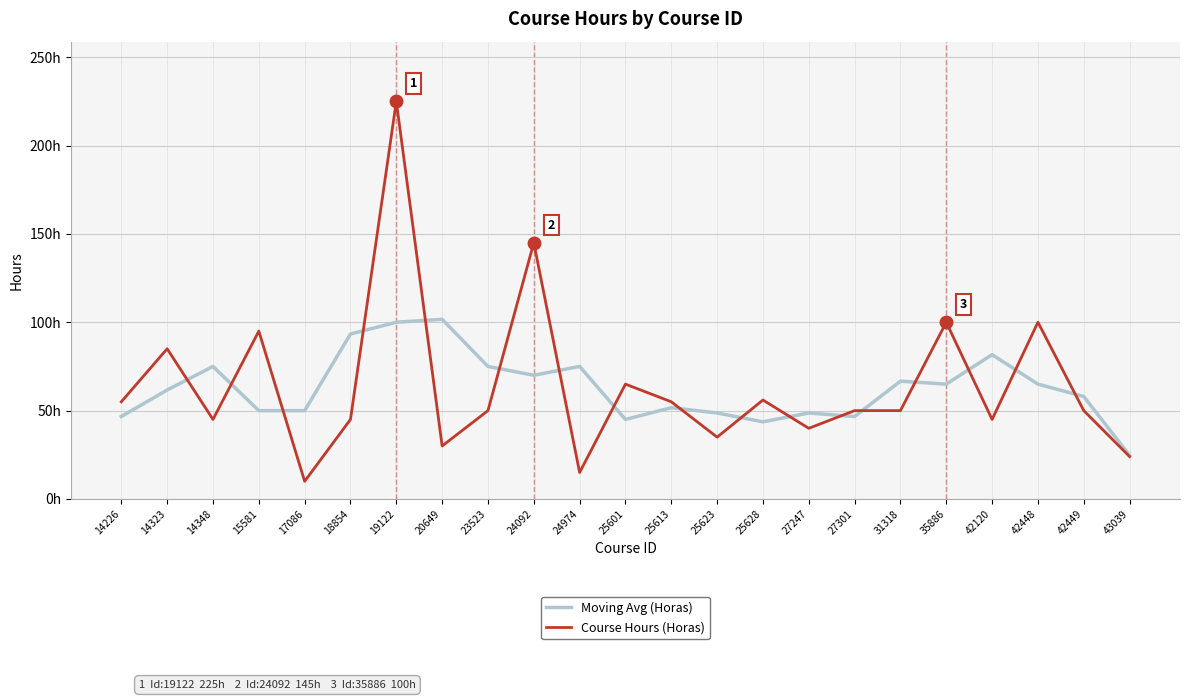

What is the sum of all Course Hours (Horas) values?

1470.0